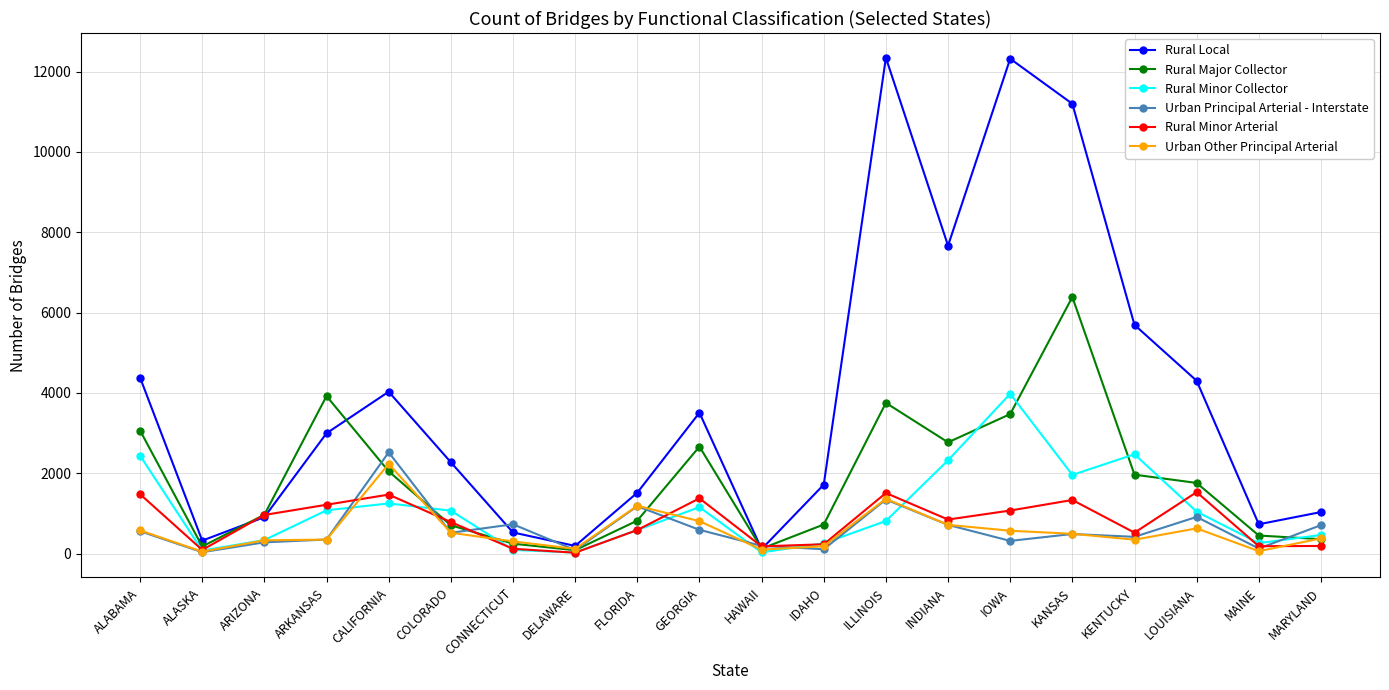

What is the maximum value shown in the chart?

12346